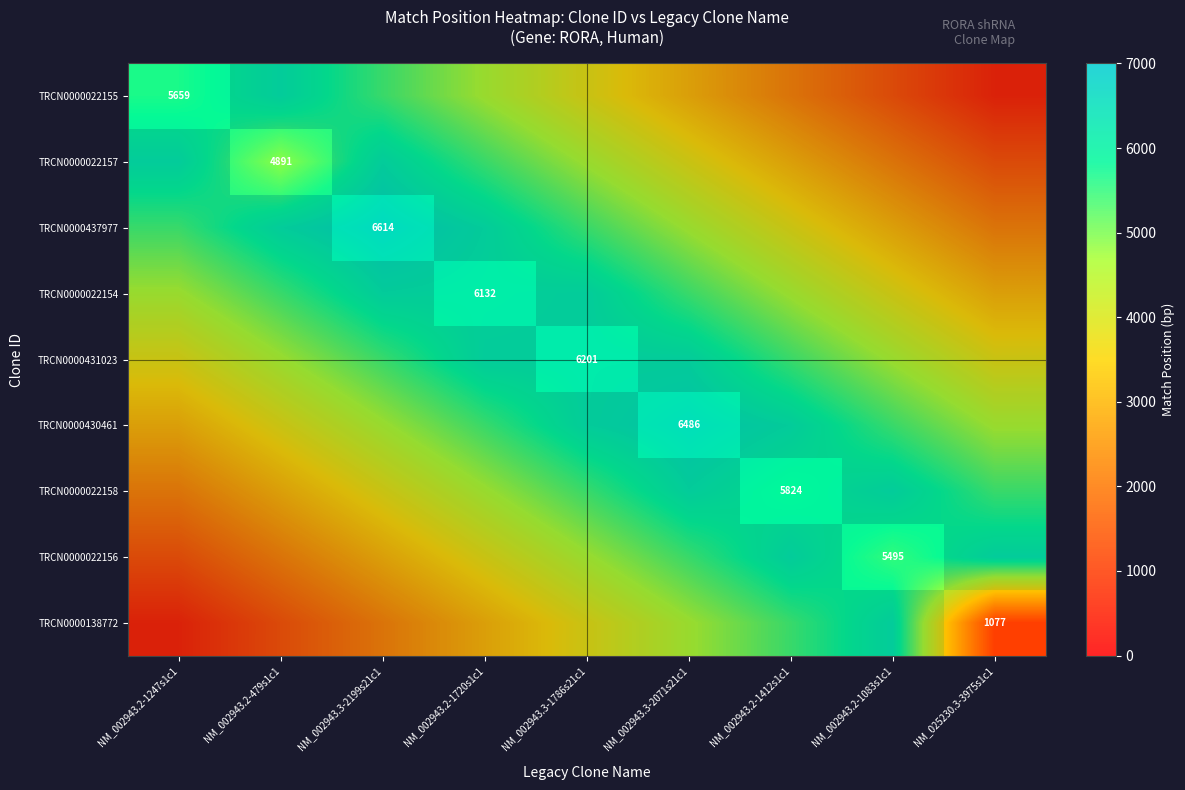

Is the value of TRCN0000022157 at NM_002943.3-2071s21c1 greater than the value of TRCN0000022155 at NM_002943.2-1247s1c1?

No